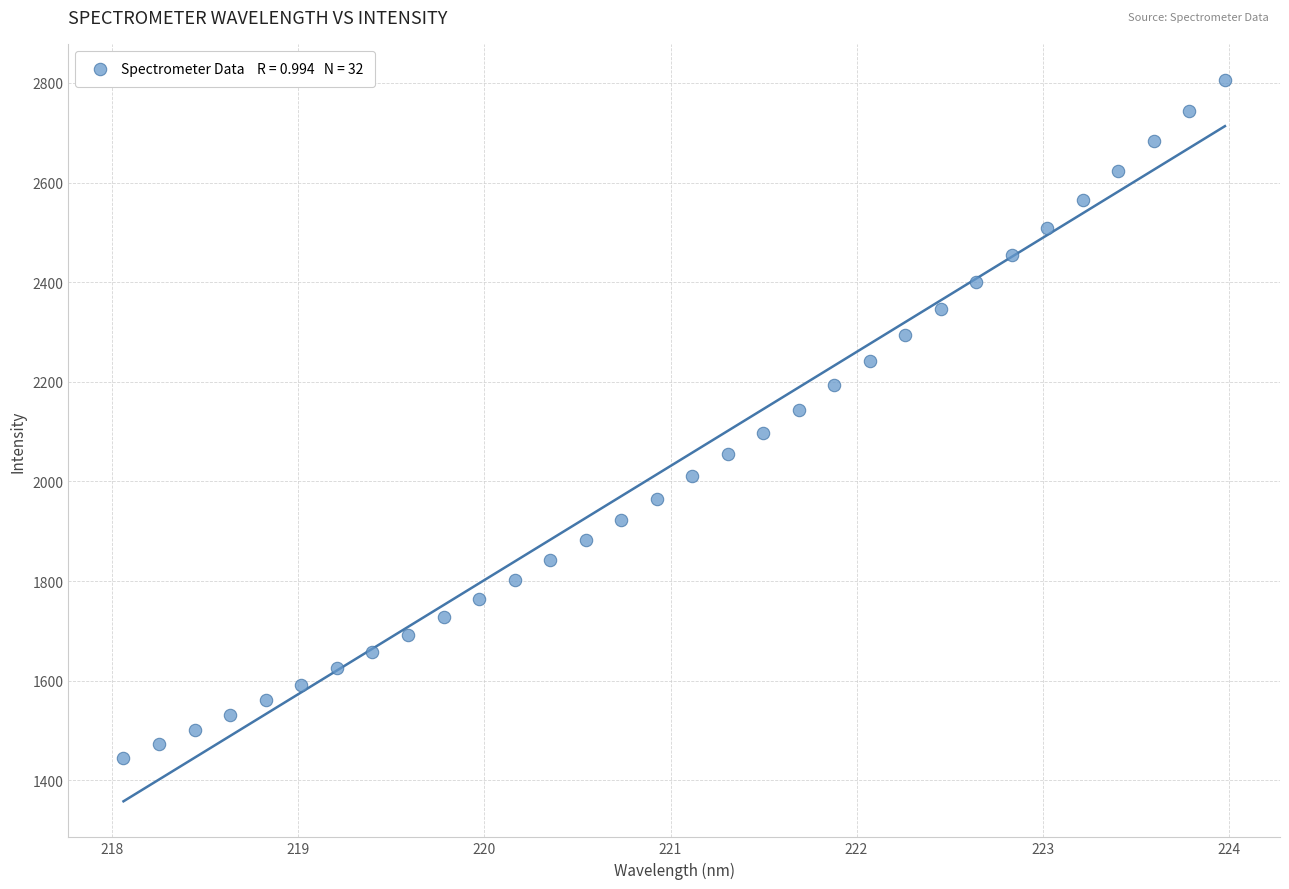

What is the range of X values (max minus min)?

5.9